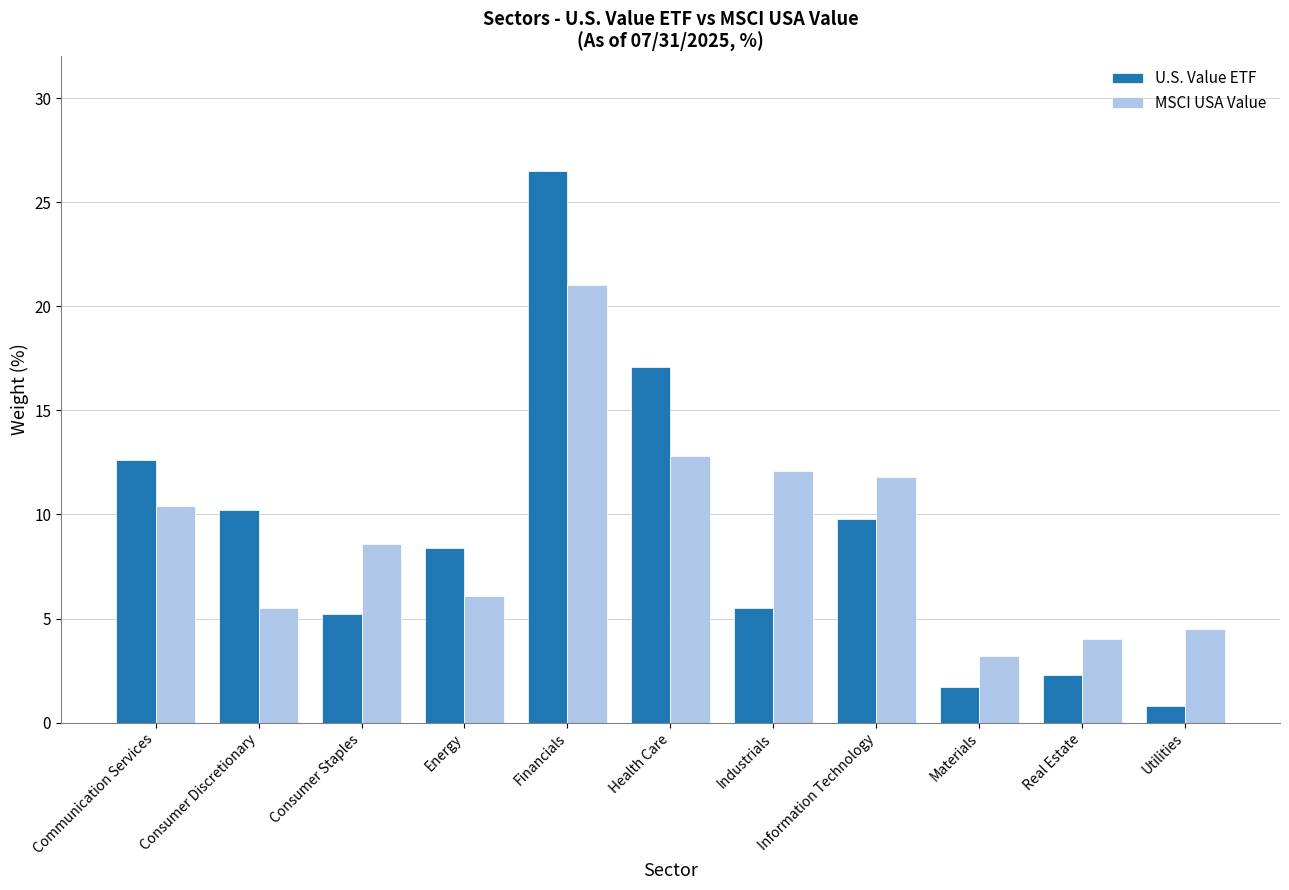

What is the label of the 1st bar from the left?

Communication Services